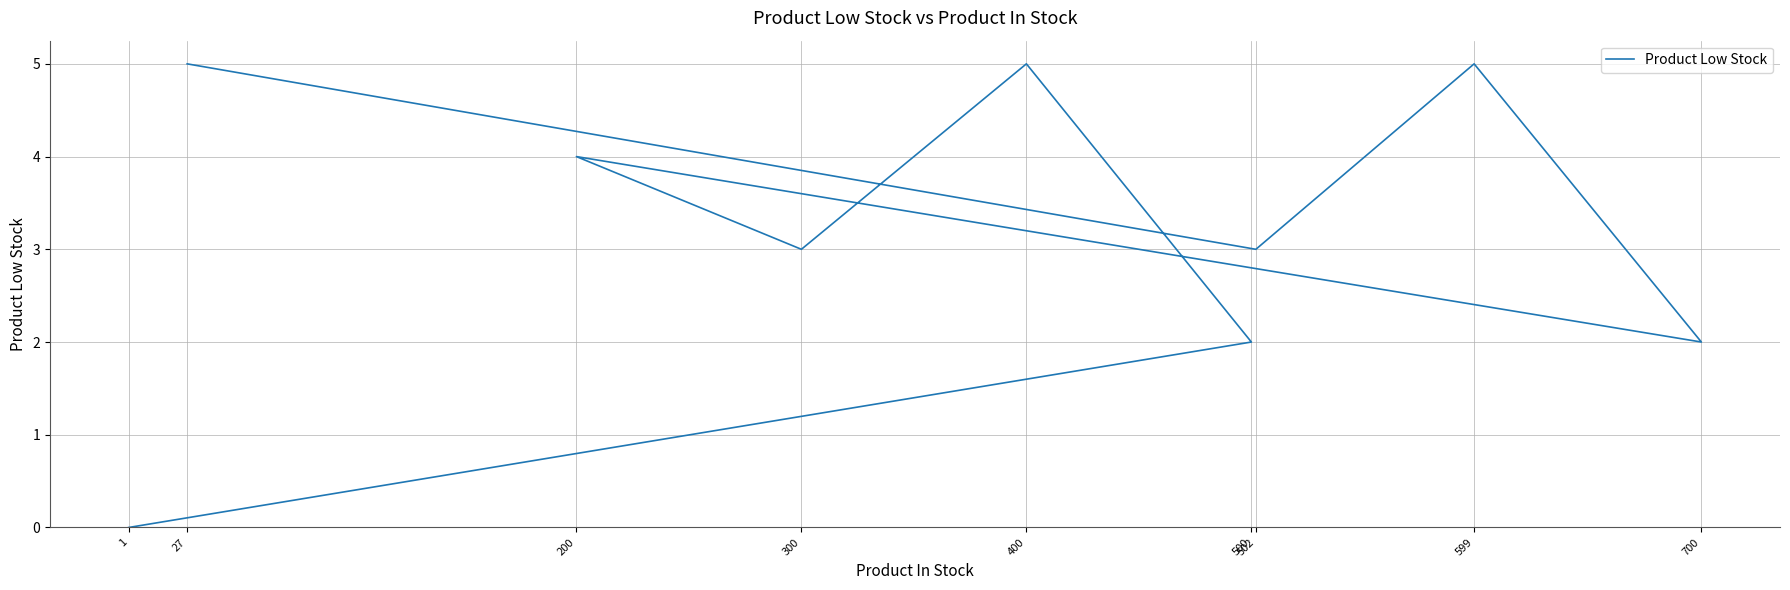

Rank the categories by value from lowest to highest.

1, 700, 500, 502, 300, 200, 27, 599, 400